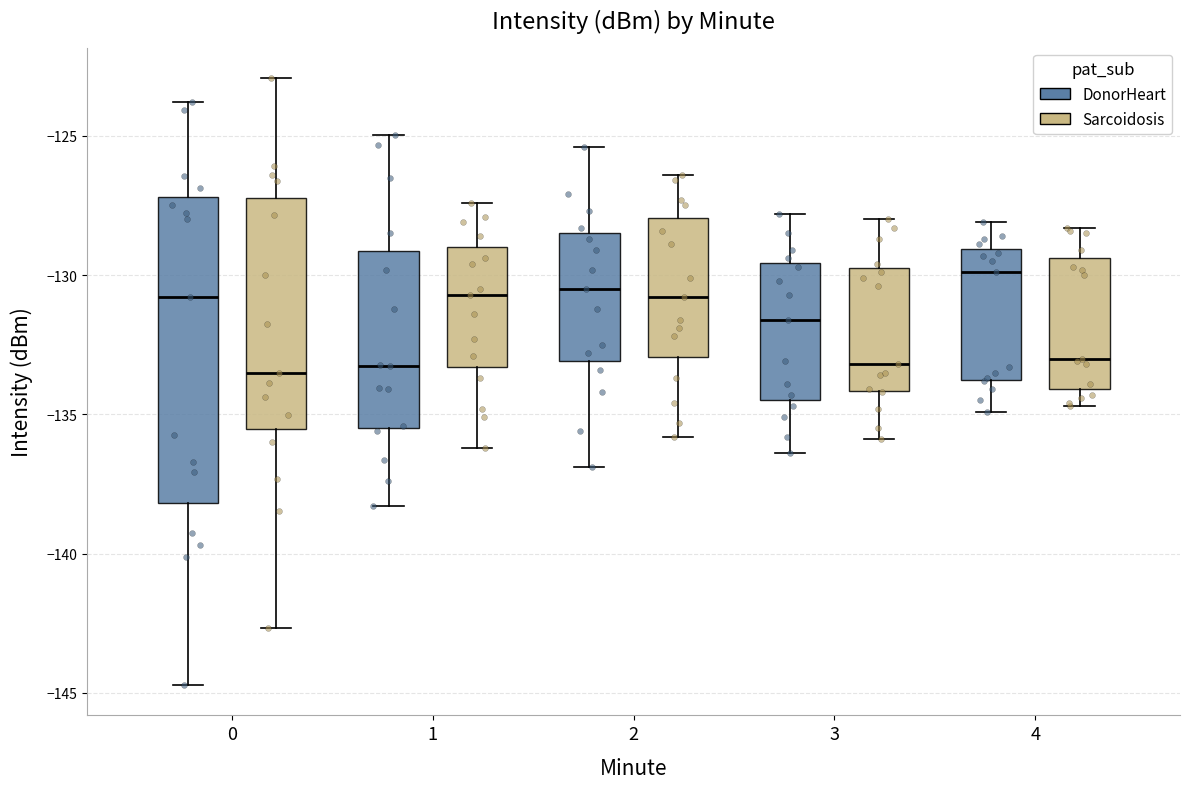

Reading left to right, transcribe this box plot: for each box, give where its median line is, the range the box spans, and where its two whiskers end, as read against the y-axis. The values are not printed on the chart, so give them approximately, as read against the axis.

0 (DonorHeart): median -131.0, box -138.0 to -127.0, whiskers -144.5 to -124.0
0 (Sarcoidosis): median -133.5, box -135.5 to -127.0, whiskers -142.5 to -123.0
1 (DonorHeart): median -133.0, box -135.5 to -129.0, whiskers -138.5 to -125.0
1 (Sarcoidosis): median -130.5, box -133.5 to -129.0, whiskers -136.0 to -127.5
2 (DonorHeart): median -130.5, box -133.0 to -128.5, whiskers -137.0 to -125.5
2 (Sarcoidosis): median -131.0, box -133.0 to -128.0, whiskers -136.0 to -126.5
3 (DonorHeart): median -131.5, box -134.5 to -129.5, whiskers -136.5 to -128.0
3 (Sarcoidosis): median -133.0, box -134.0 to -129.5, whiskers -136.0 to -128.0
4 (DonorHeart): median -130.0, box -133.5 to -129.0, whiskers -135.0 to -128.0
4 (Sarcoidosis): median -133.0, box -134.0 to -129.5, whiskers -134.5 to -128.5